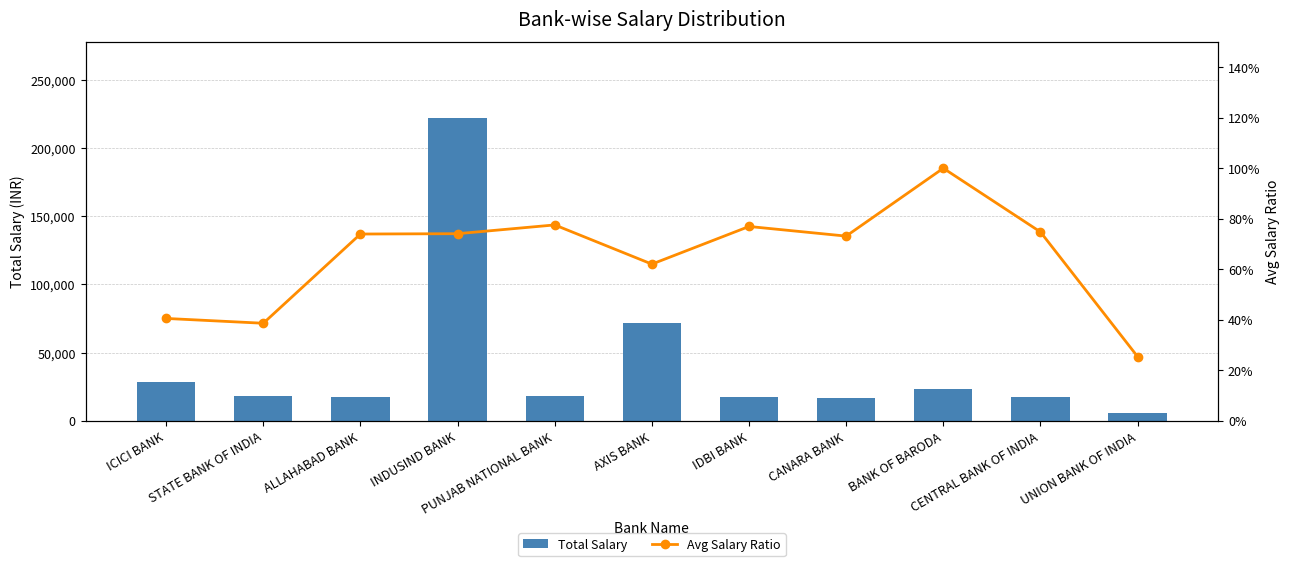

At how many categories does at least one series exceed 158362?

1